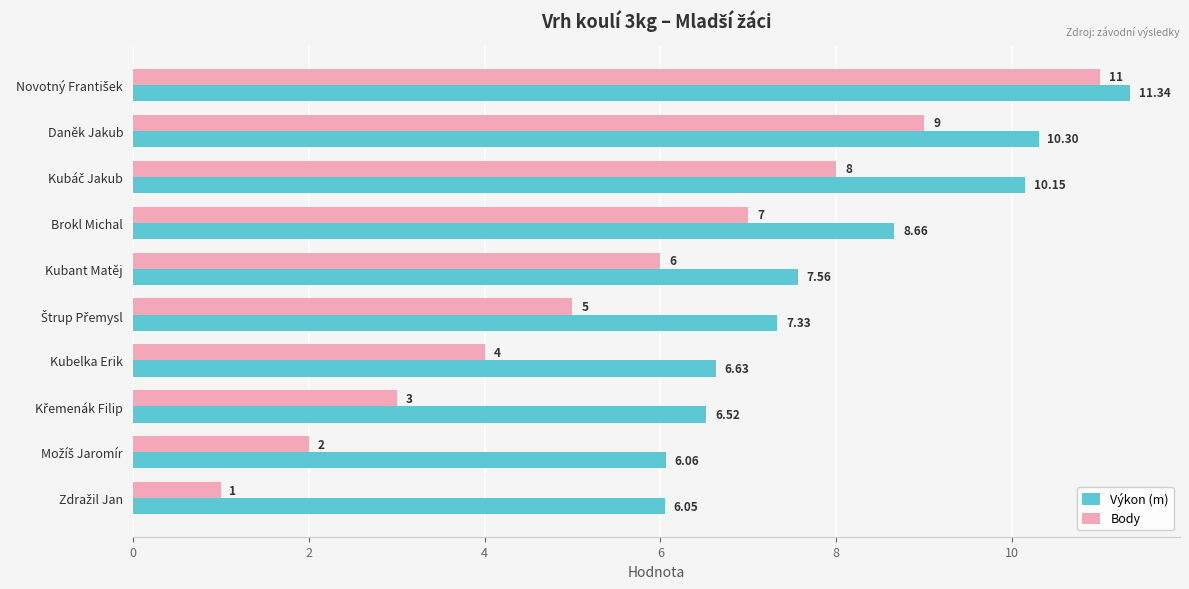

What is the difference between the maximum and minimum values in the Výkon (m) series?

5.3